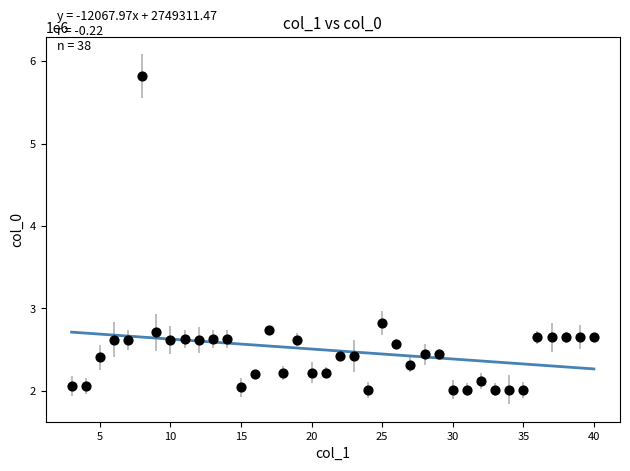

What Y value in the scatter plot is closest to 3915132?

2829110